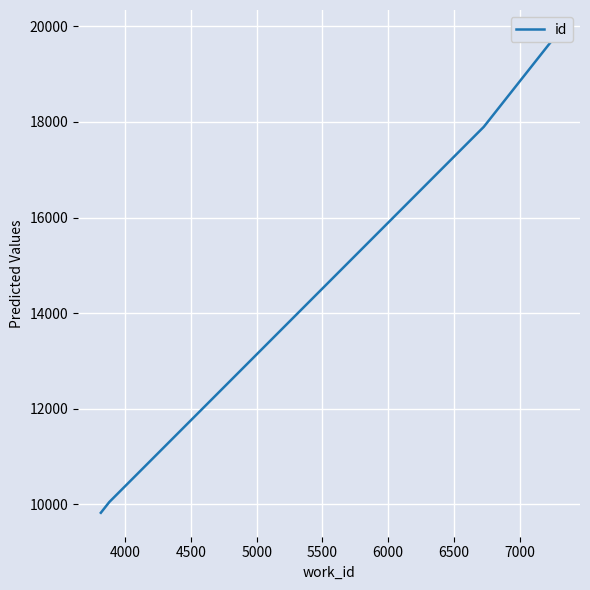

True or false: the data shows 5346 at 4000.

False